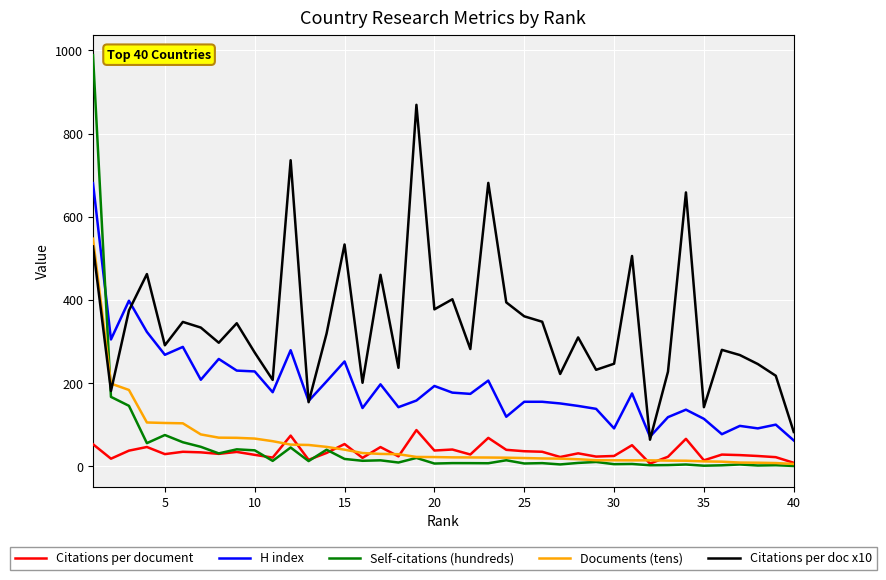

List the series in order of their peak value, highest first.

Self-citations (hundreds), Citations per doc x10, H index, Documents (tens), Citations per document